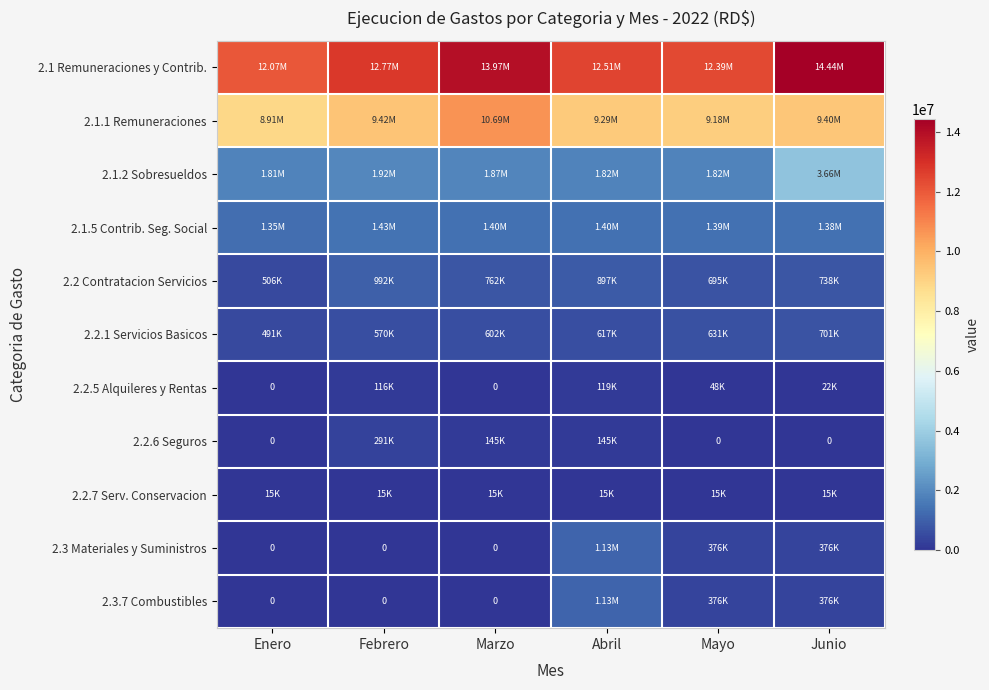

True or false: 2.3 Materiales y Suministros has a value of 0.0 at Febrero.

True